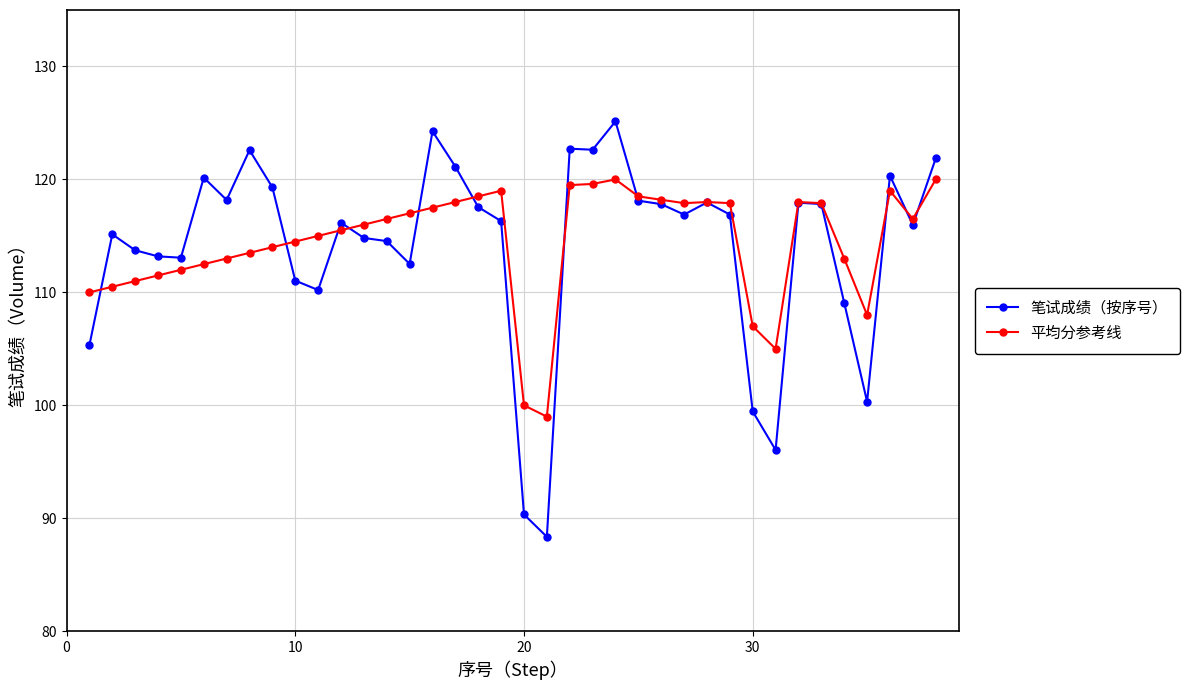

What is the greatest value displayed?

125.1